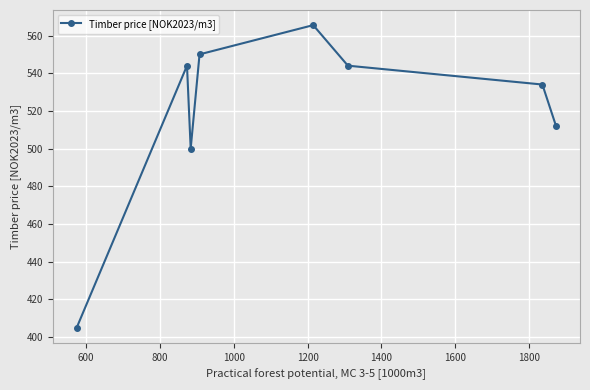

How many interior local peaks (higher than both neighbors) does the data have?

2